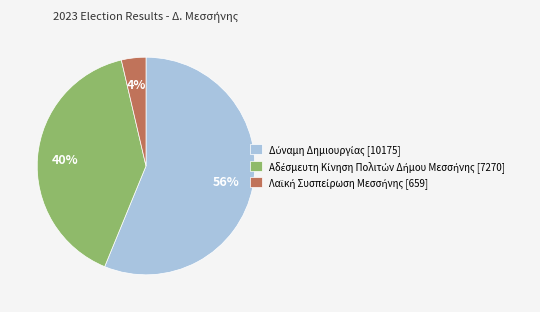

To the nearest percent, what is the average slice percentage?

33%